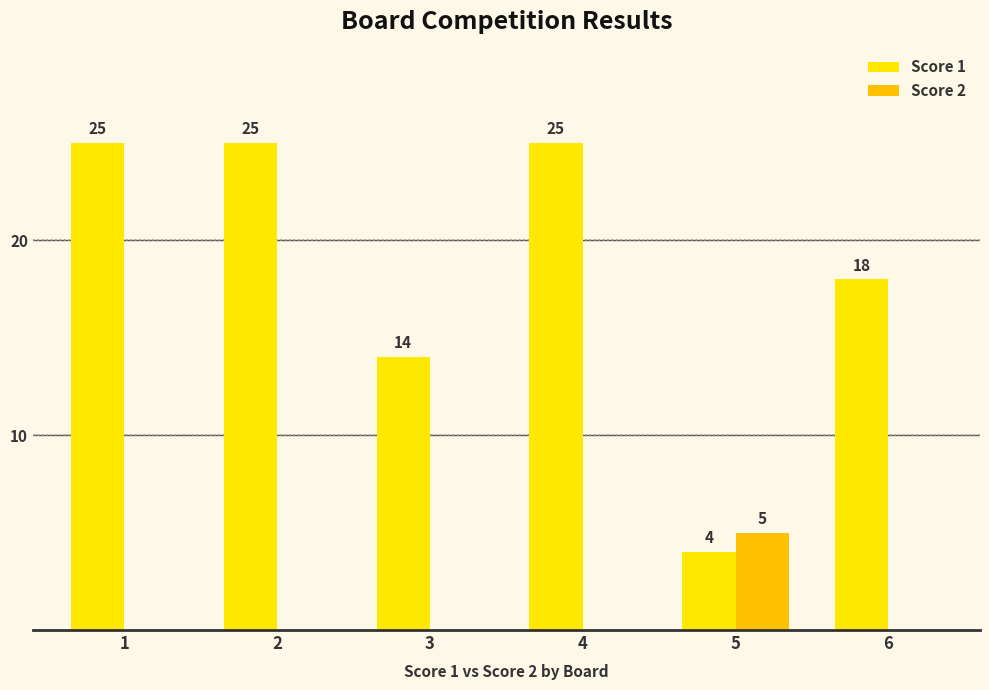

At which label is Score 1 closest to 14?

3